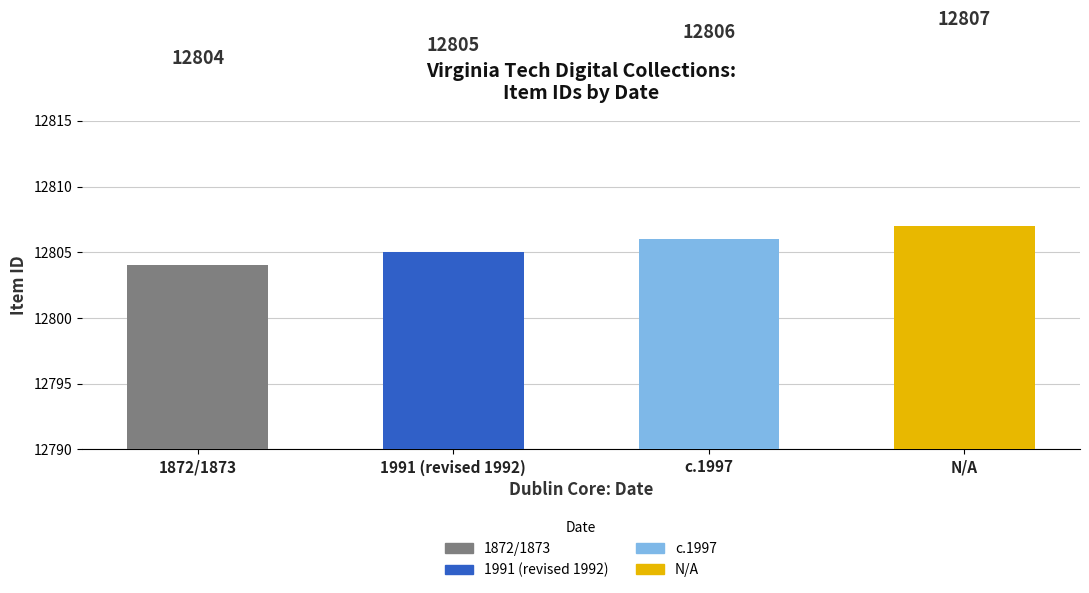

True or false: the data shows 12807 at N/A.

True